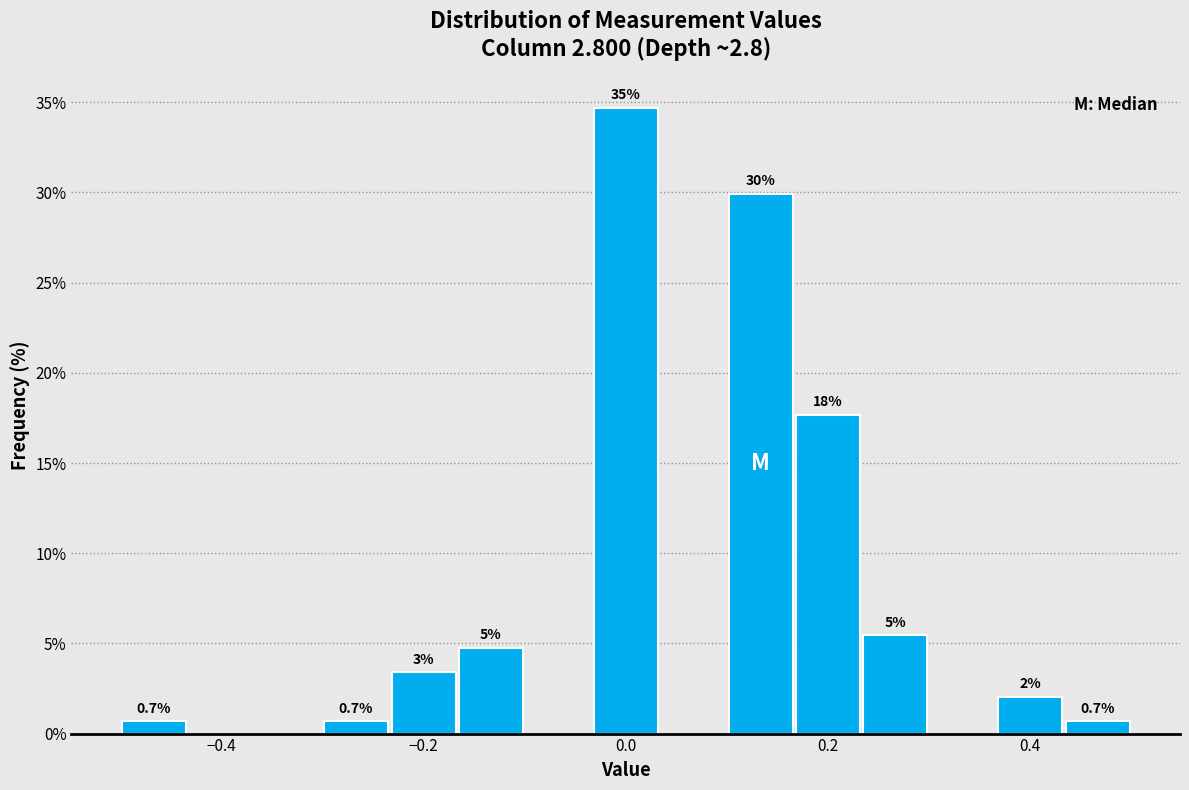

Around what value on the x-axis is the tallest bar? Give the approximate position of its centre, as read against the axis.

0.00